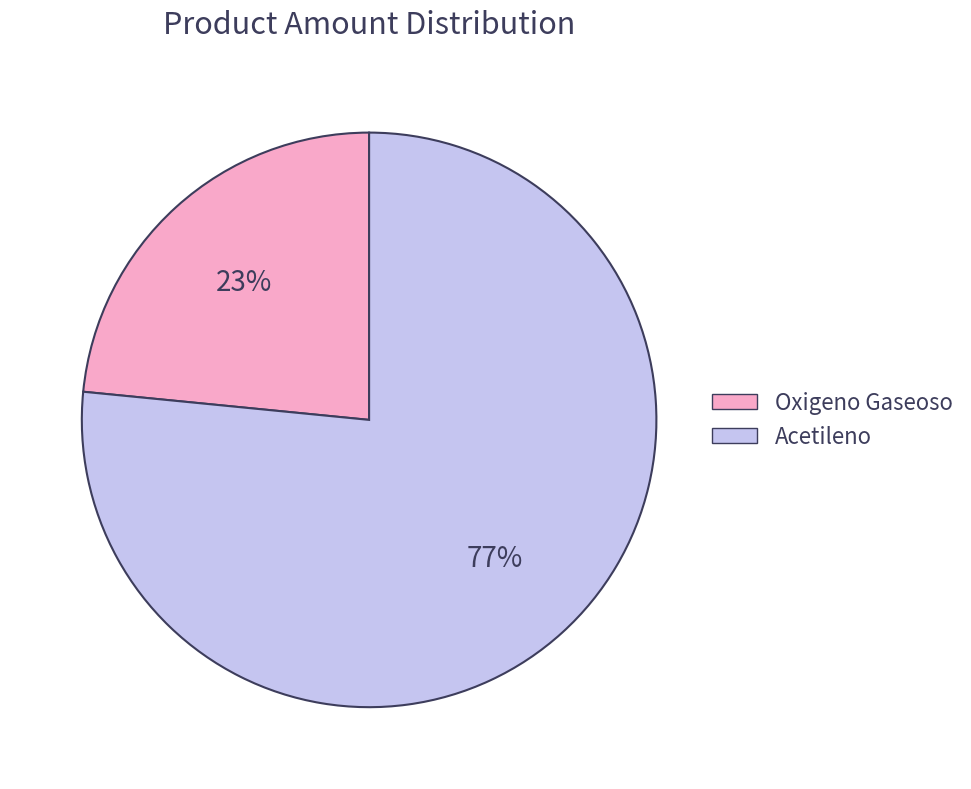

What percentage is the Acetileno slice, to the nearest percent?

77%